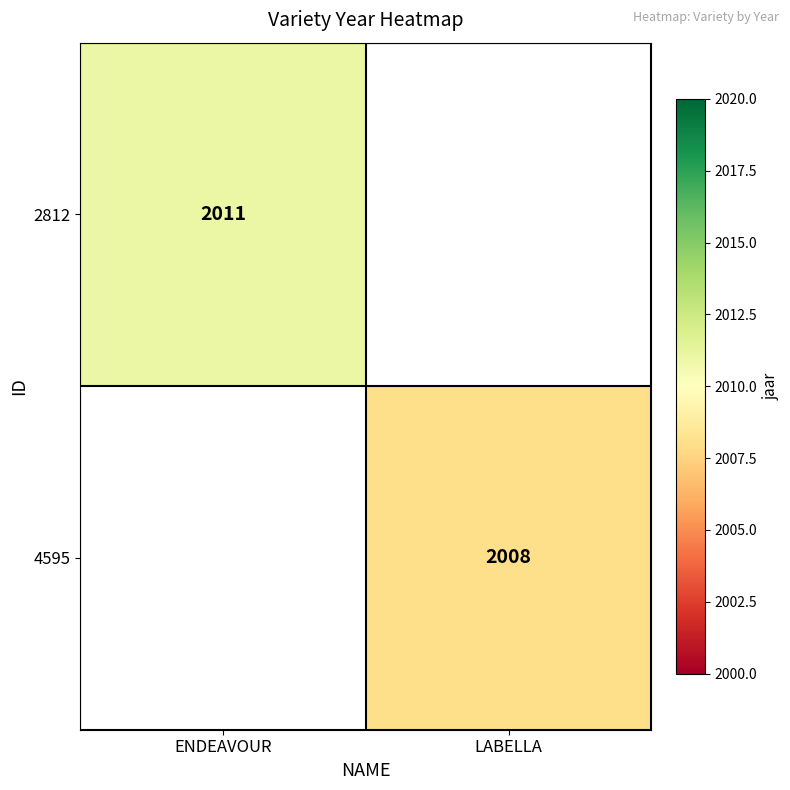

Is it true that 2812 equals 2011 at ENDEAVOUR?

True